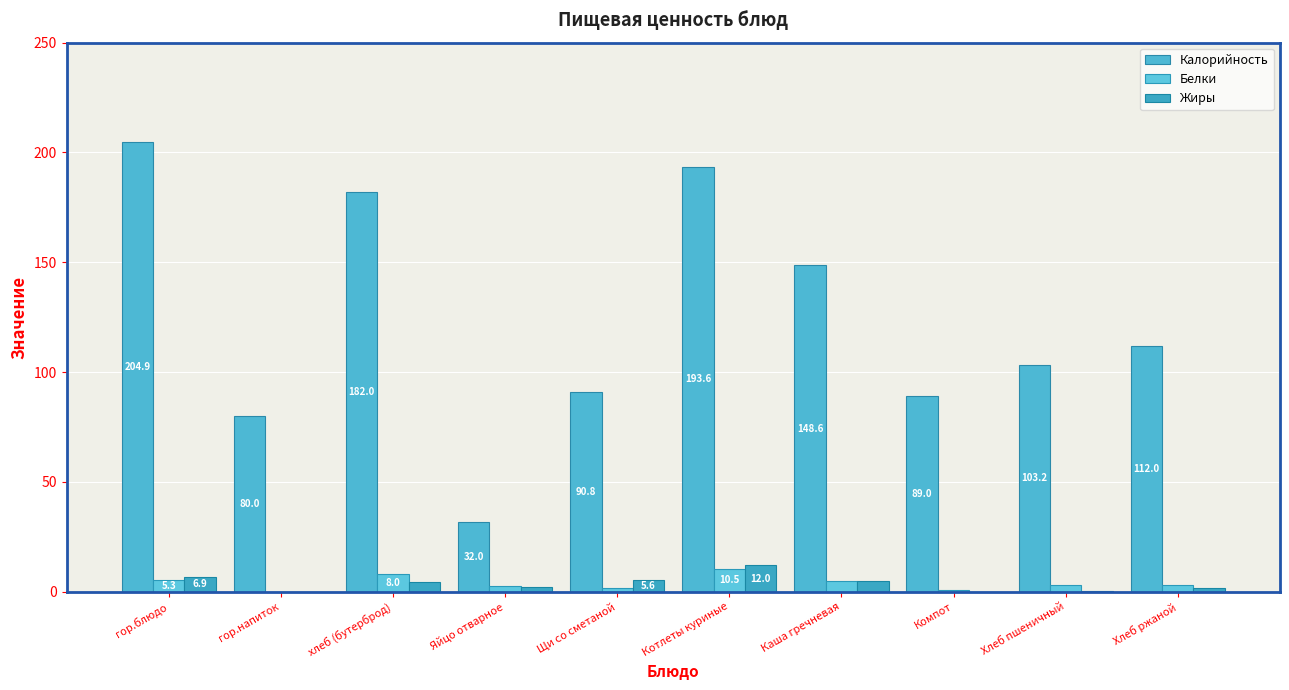

At which label is Калорийность closest to 118?

Хлеб ржаной